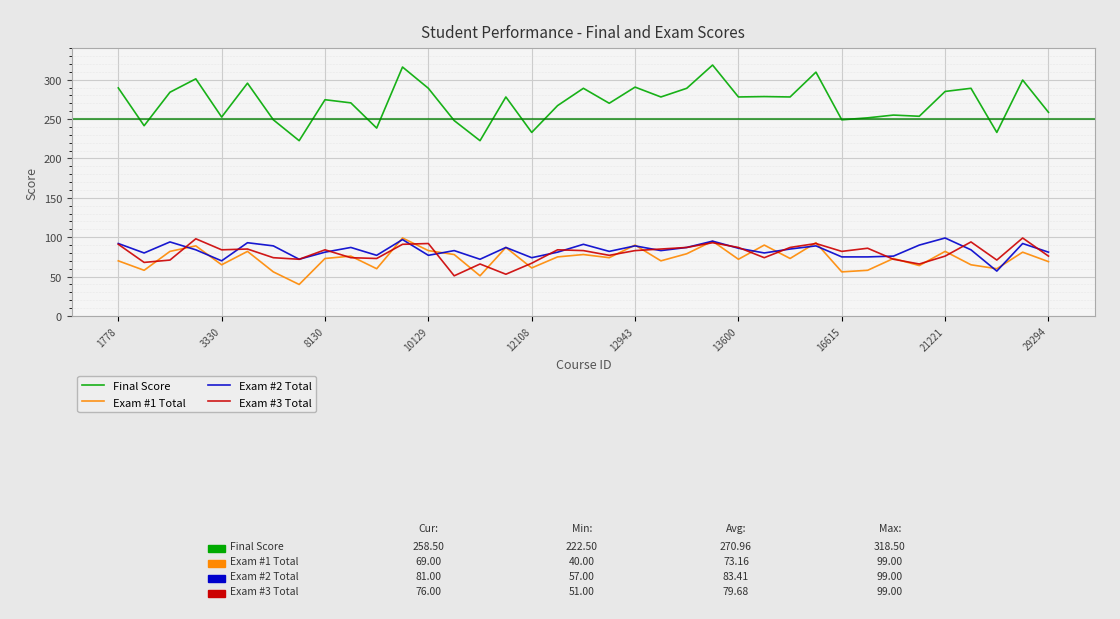

After their last crossing, which series has the higher values: Exam #1 Total or Exam #3 Total?

Exam #3 Total